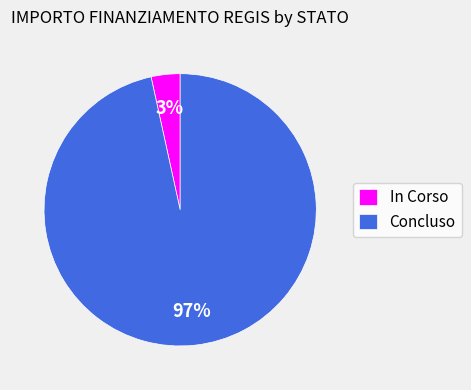

What percentage is the In Corso slice, to the nearest percent?

3%